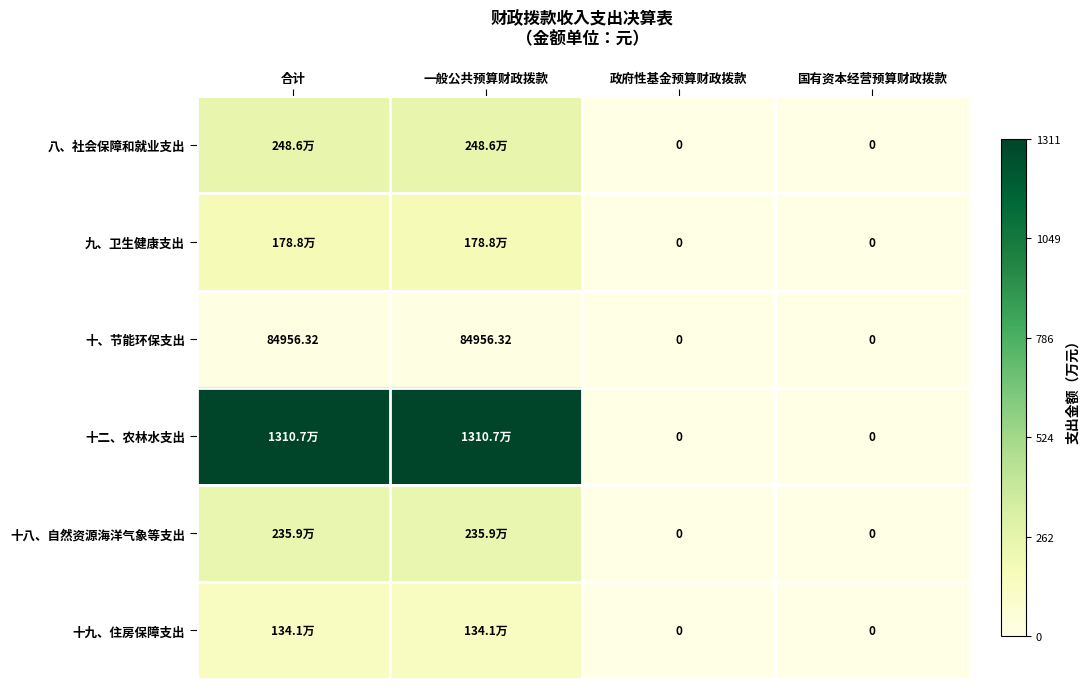

What is the difference between the highest and lowest values at 一般公共预算财政拨款?

13022528.7